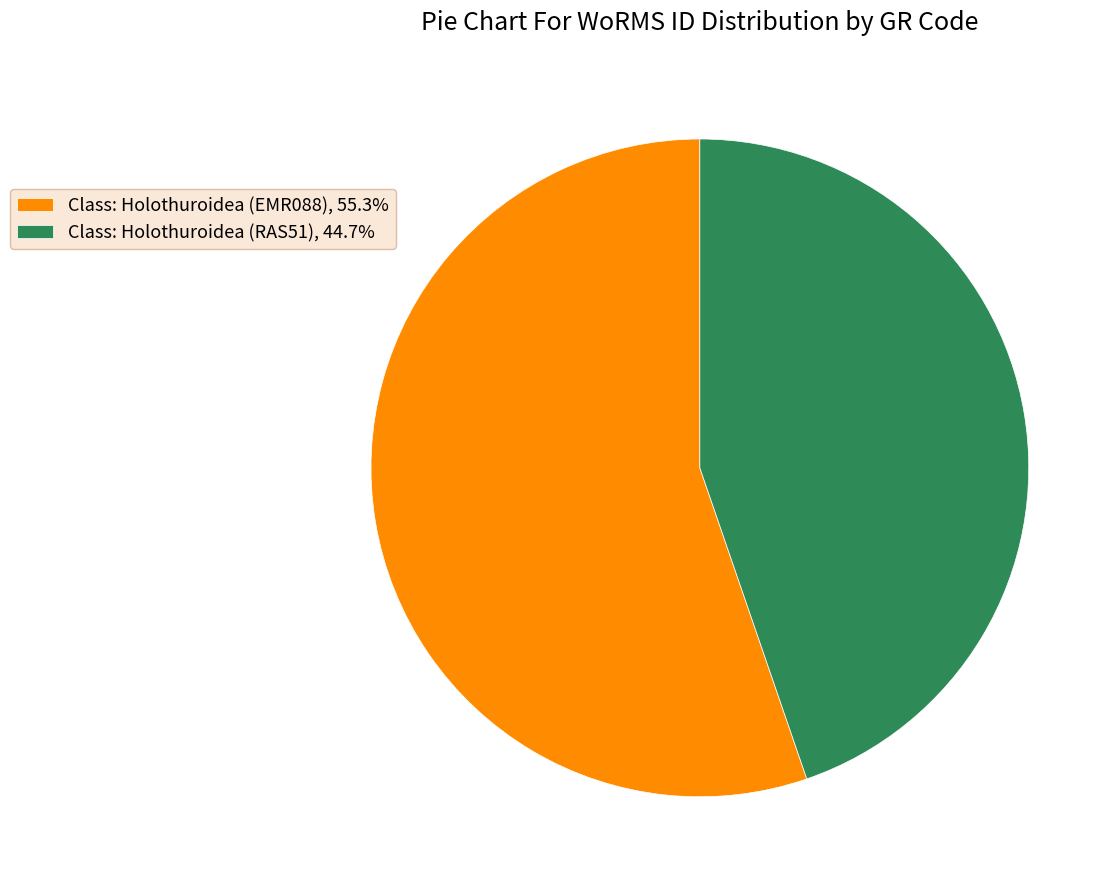

Approximately how many times larger is the value at Class: Holothuroidea (RAS51), 44.7% compared to Class: Holothuroidea (EMR088), 55.3%?

0.8